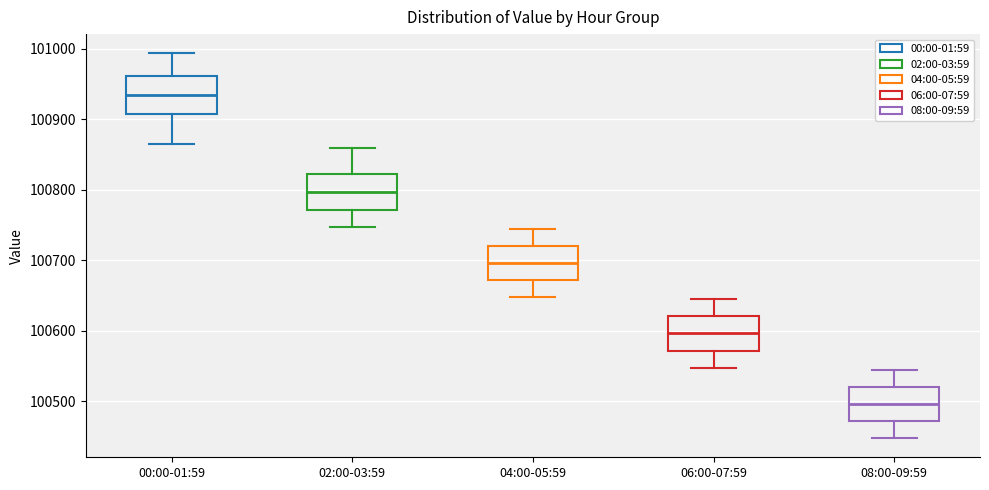

Where is the lower edge of the box for 00:00-01:59 on the y-axis? The values are not printed on the chart, so give them approximately, as read against the axis.

100910